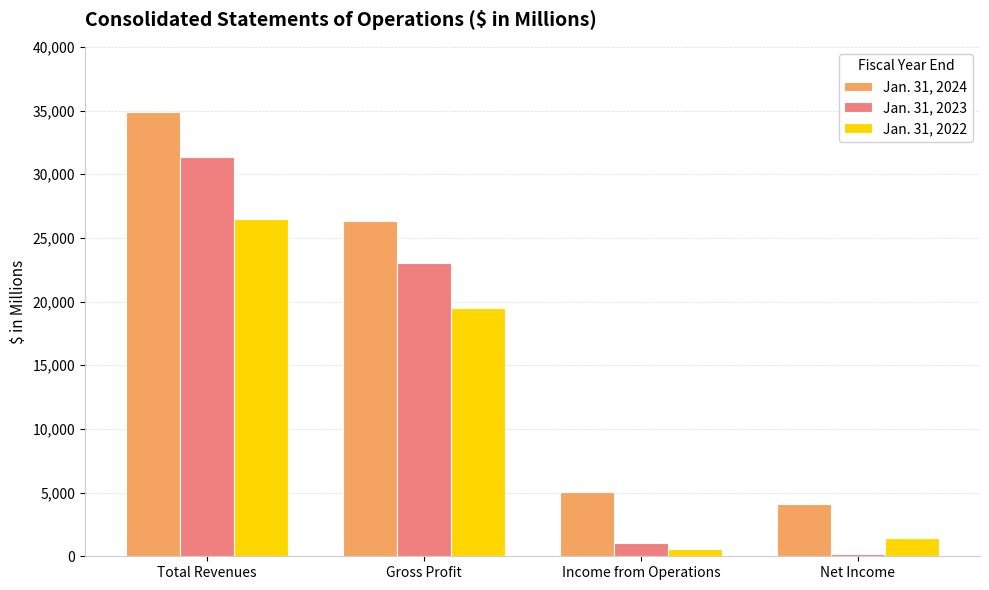

What is the average value of the Jan. 31, 2023 series?

13896